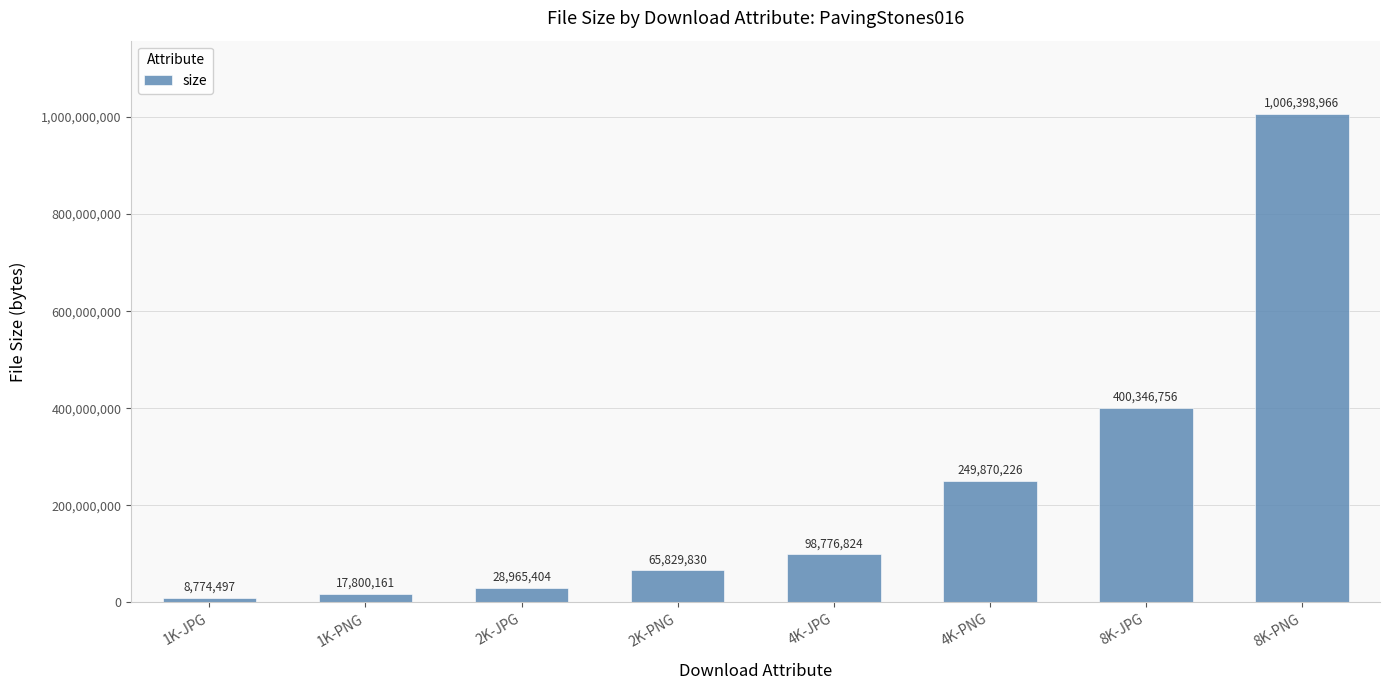

What is the difference between the maximum and minimum values?

997624469